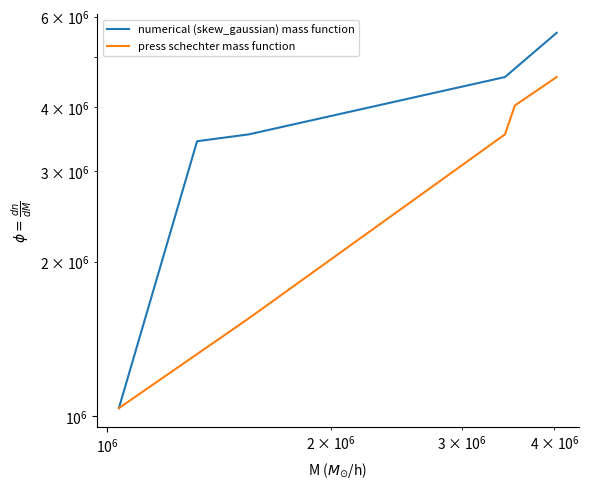

Rank the series by their average value, from highest to lowest.

numerical (skew_gaussian) mass function, press schechter mass function